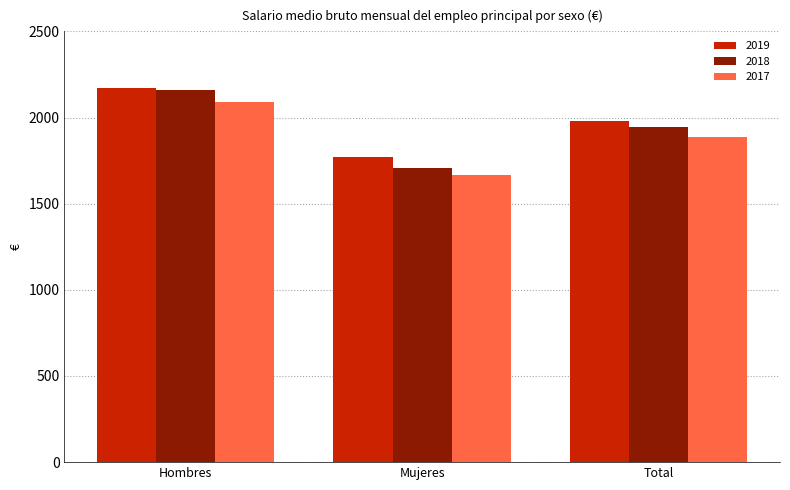

What is the difference between the 2019 values at Hombres and Total?

191.3